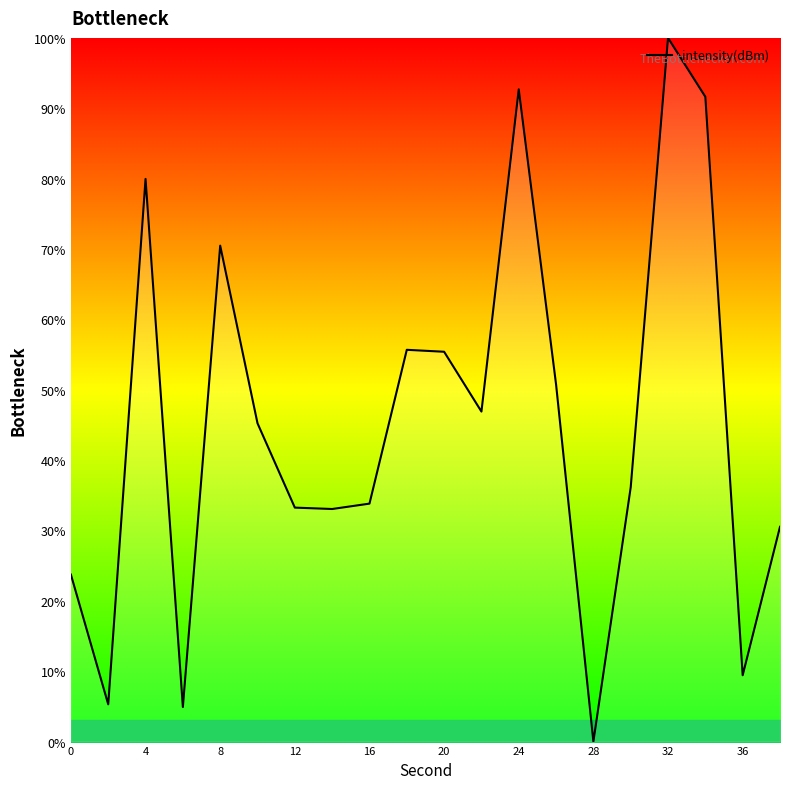

How many lines are shown in the chart?

1